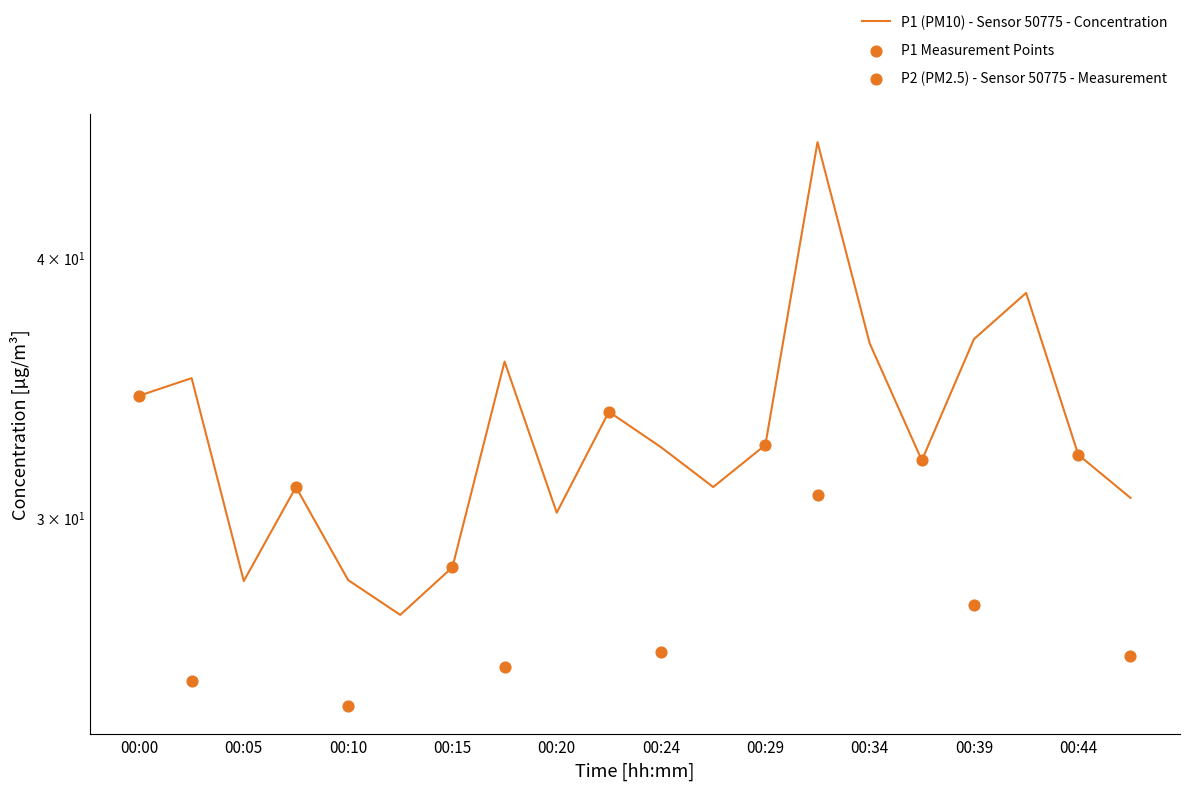

Approximately how many times larger is the value at 00:46 compared to 00:05?

1.1